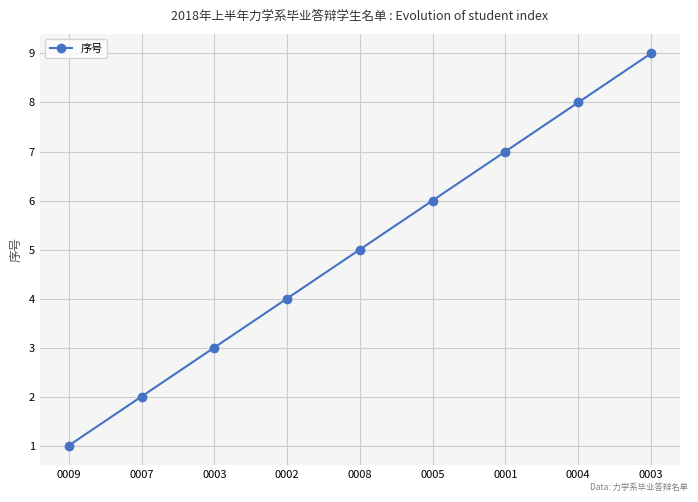

List the labels in order of value, largest first.

0003, 0004, 0001, 0005, 0008, 0002, 0003, 0007, 0009